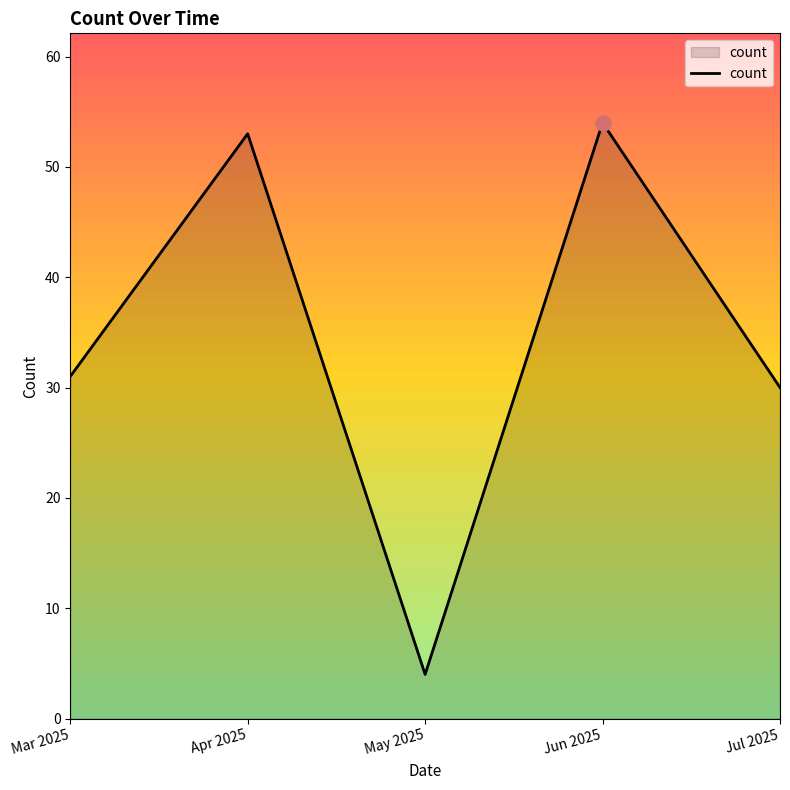

What is the change in value from Jun 2025 to Jul 2025?

-24